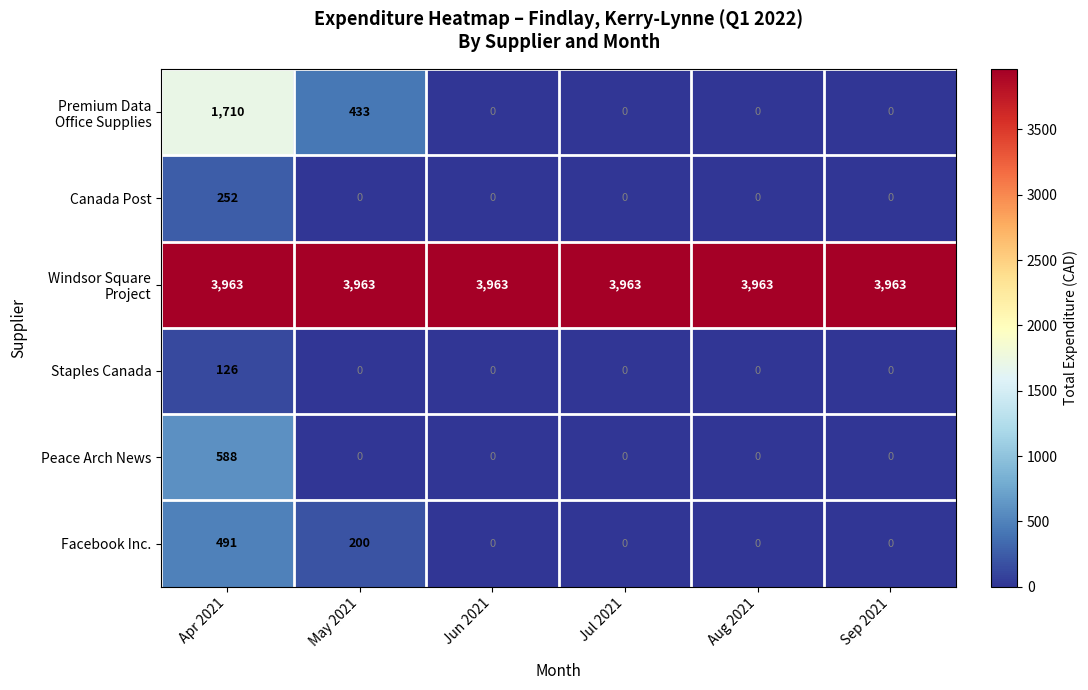

At how many categories does at least one series exceed 1264?

6